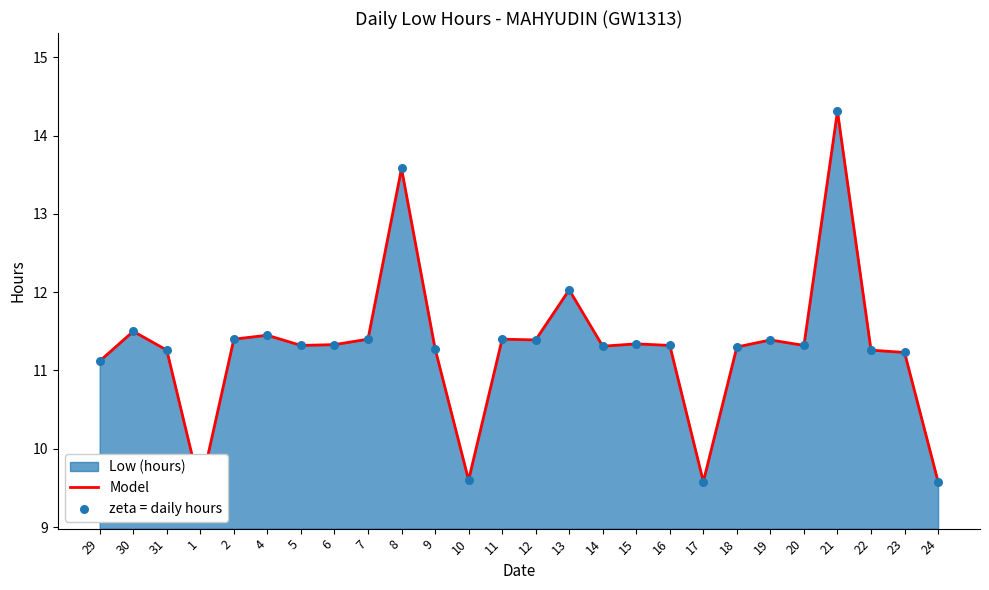

At how many categories does at least one series exceed 13?

2